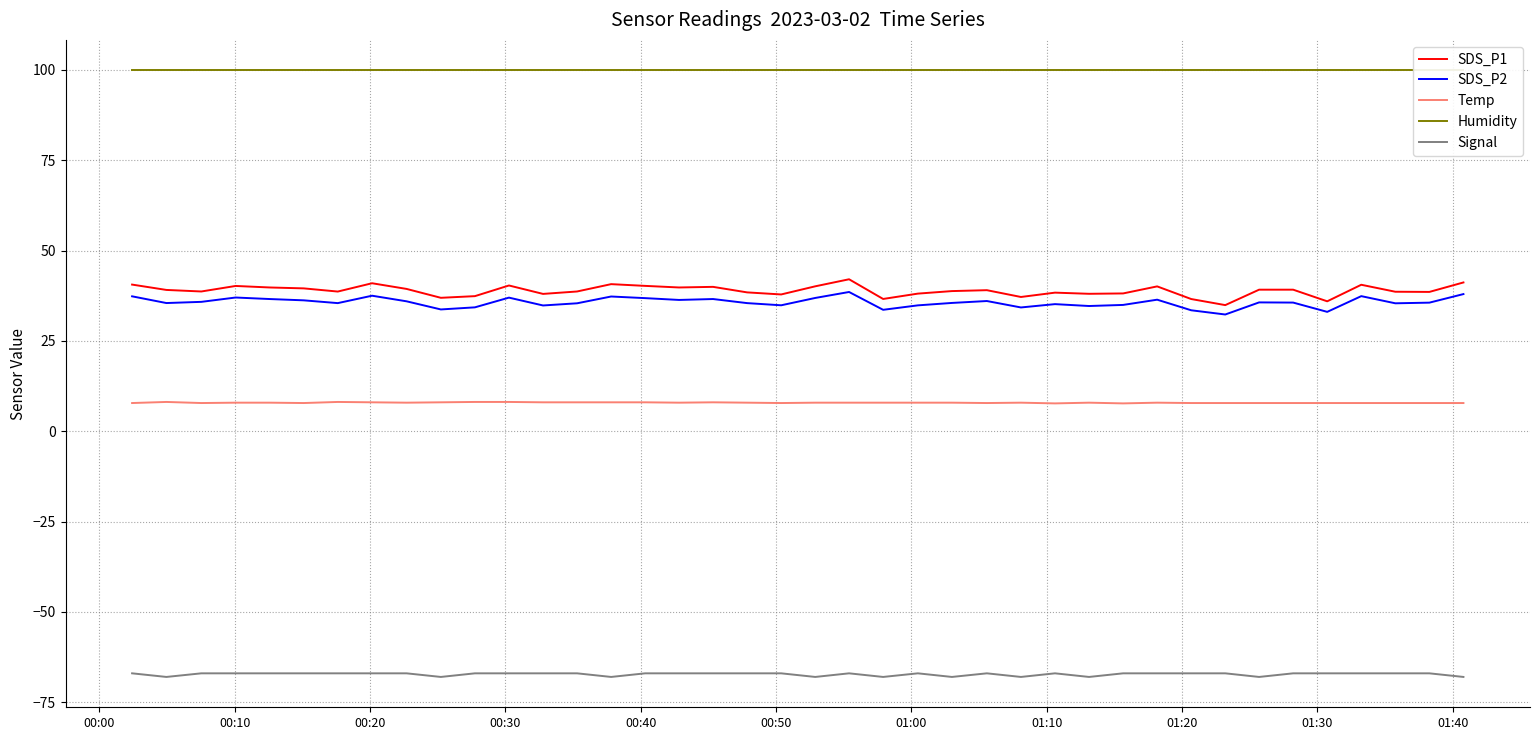

True or false: SDS_P2 and Temp intersect in this chart.

False